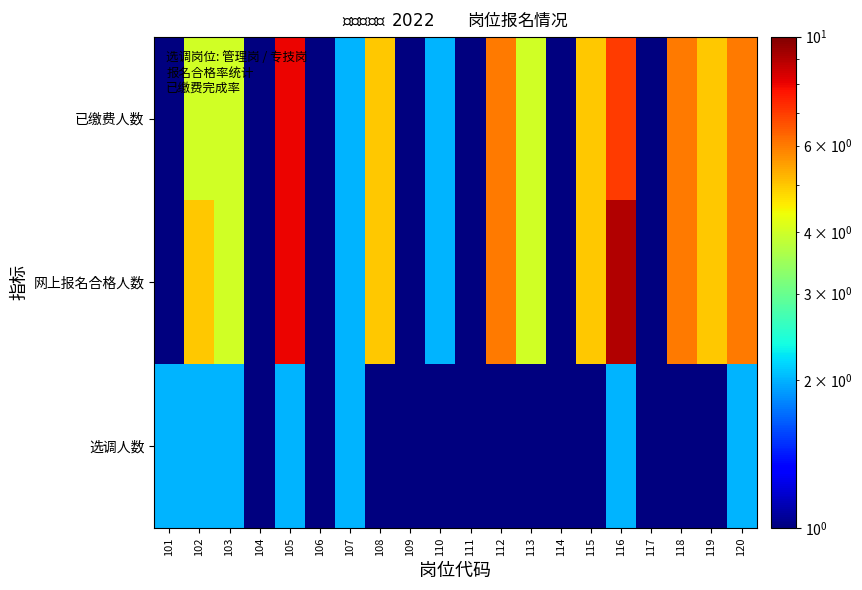

What is the total value across all series at 101?

4.0